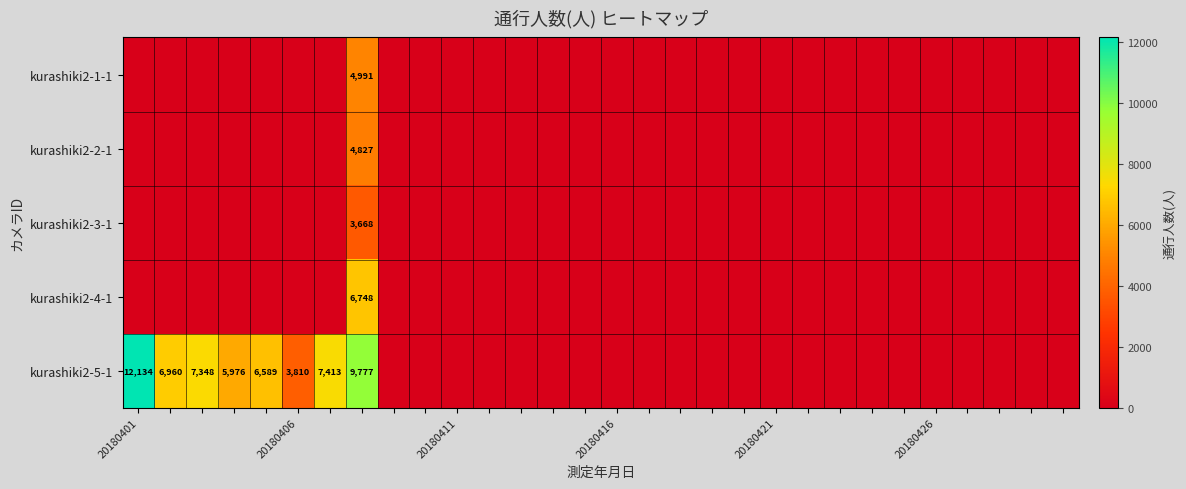

The value of kurashiki2-5-1 at 20180401 is 12134. True or false?

True